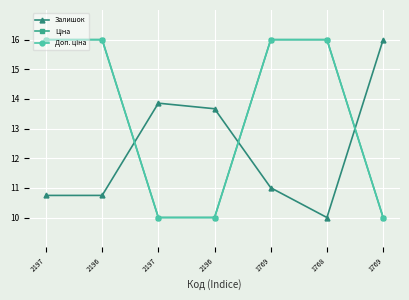

List the labels in order of Ціна value, smallest first.

2197, 2196, 1769, 2197, 2196, 1769, 1768